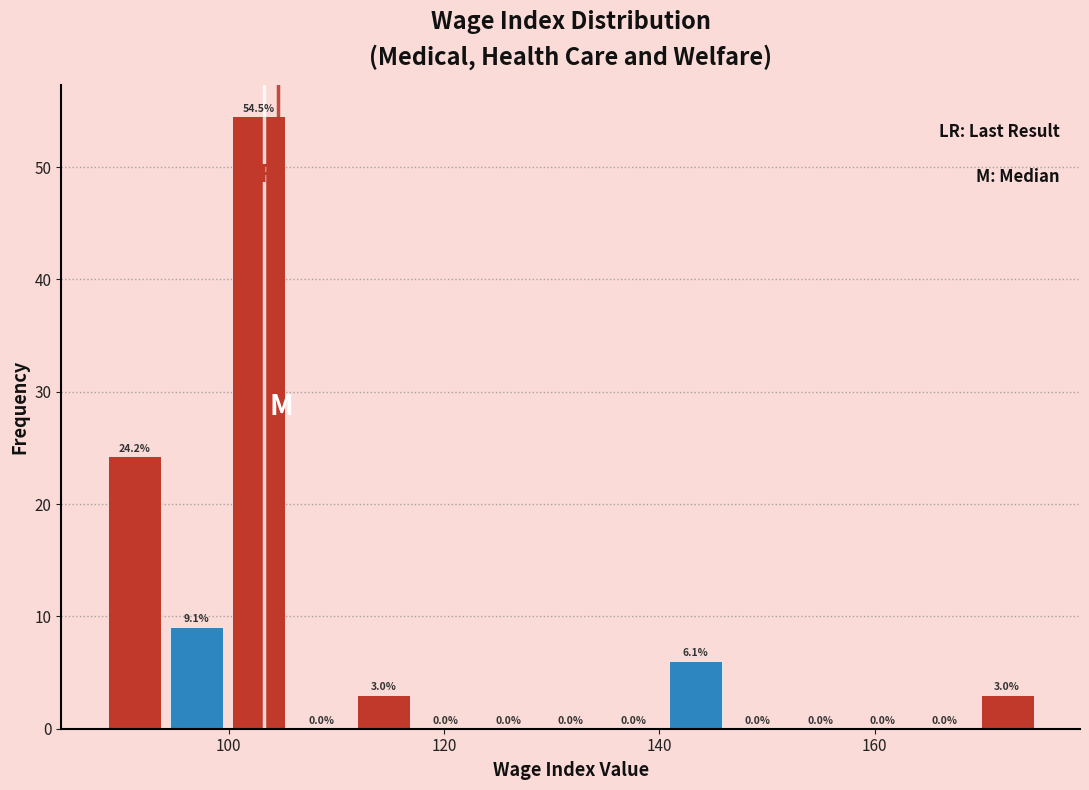

Read against the x-axis, roughly where is the centre of the tallest bar?

102